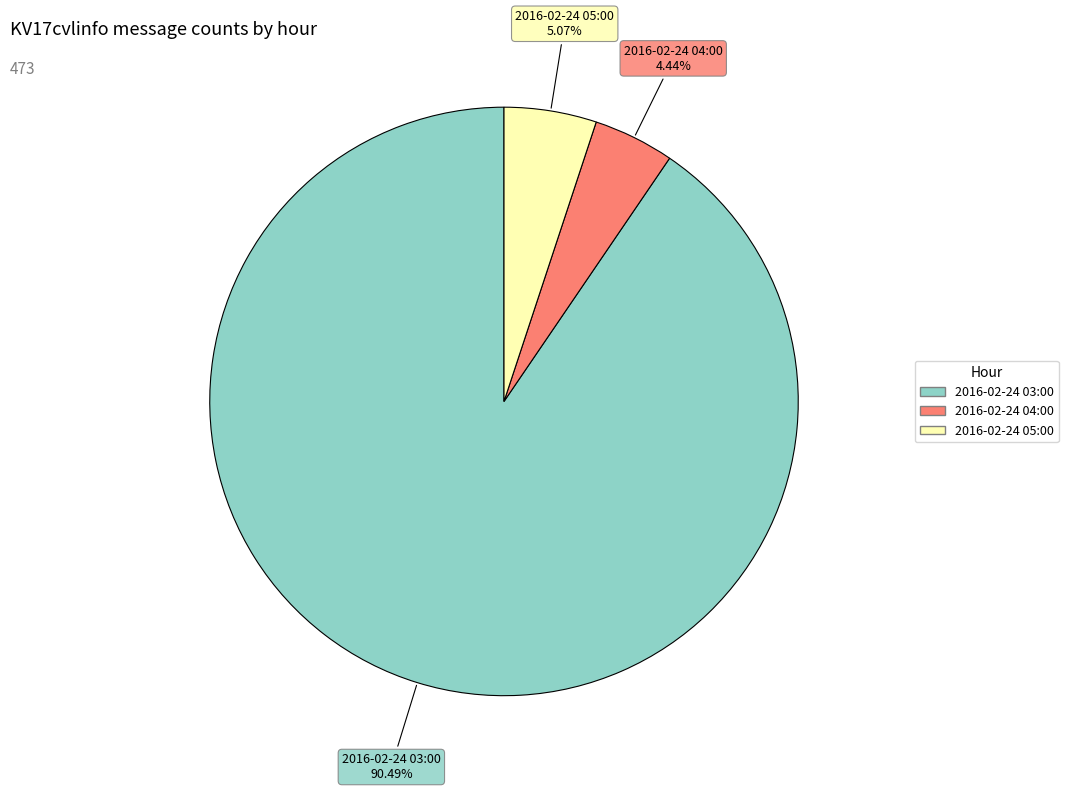

To the nearest percent, what portion does 2016-02-24 04:00 represent?

4%